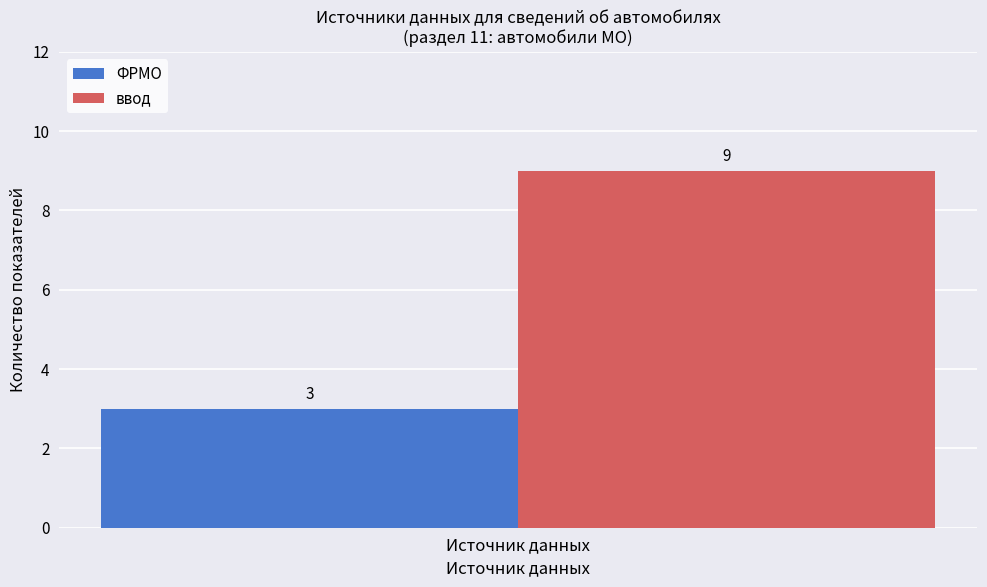

List the series in order of their peak value, lowest first.

ФРМО, ввод